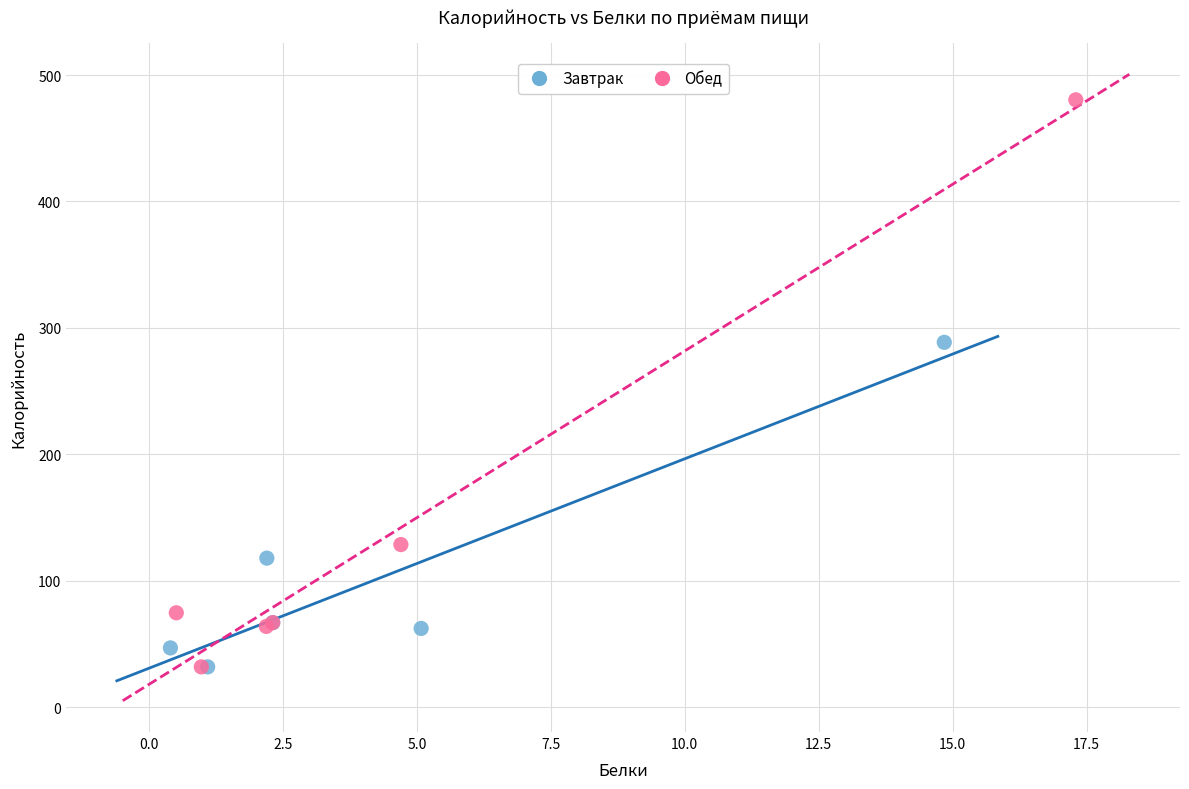

Which series contains the highest Y value?

Обед